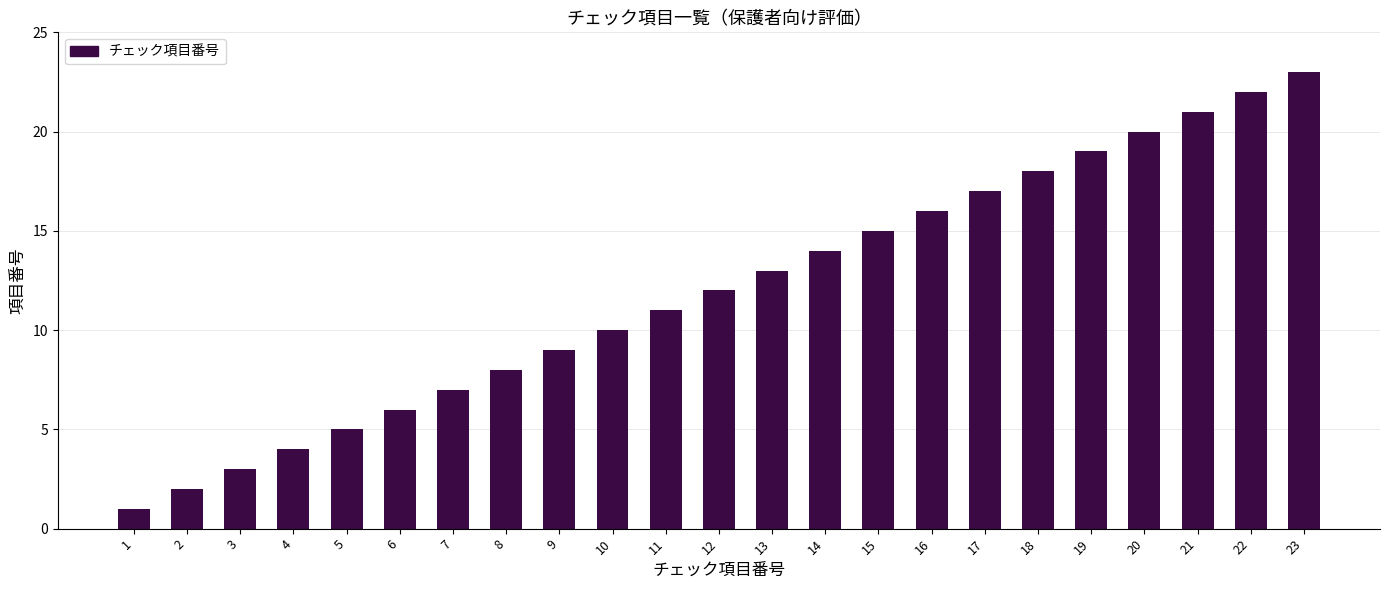

What value does the data have at 20, to the nearest 10?

20